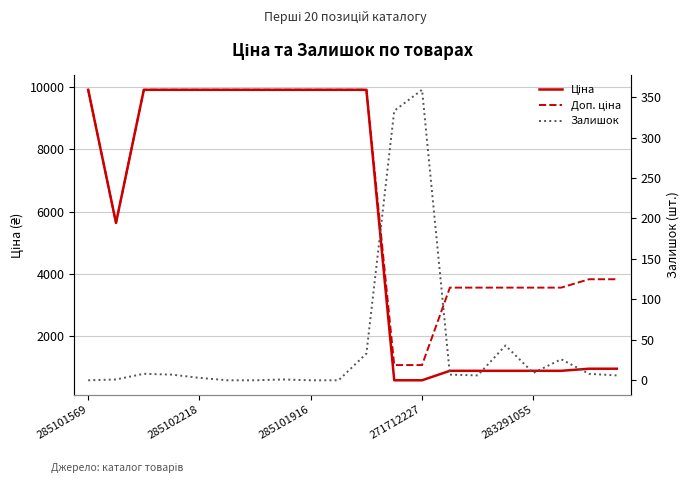

True or false: Залишок and Ціна intersect in this chart.

False